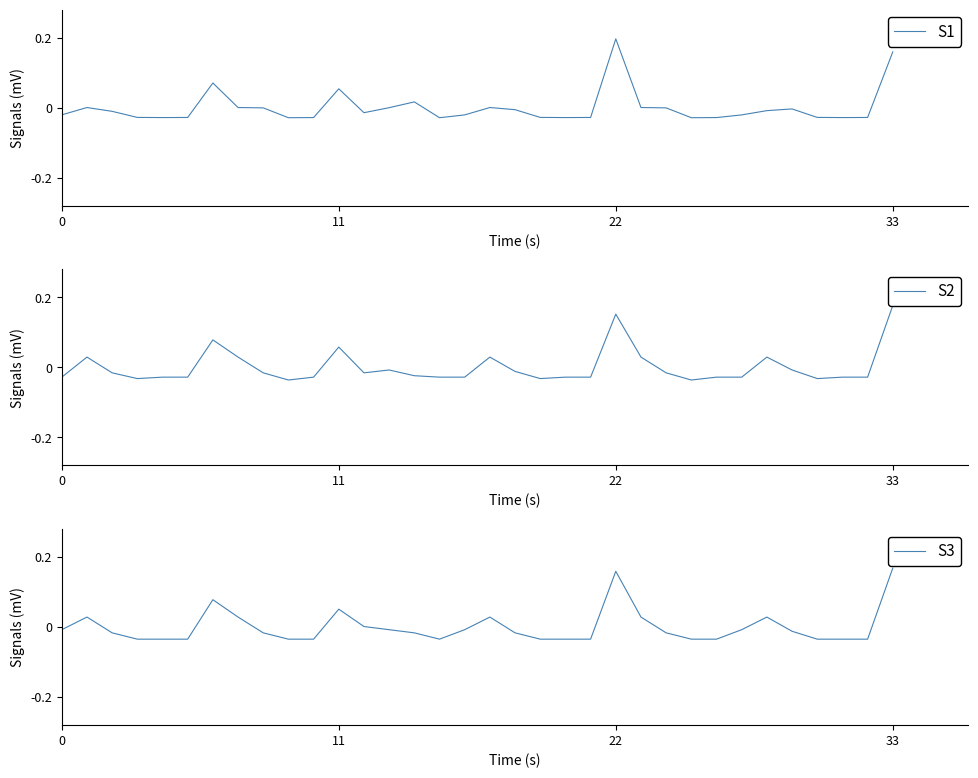

Is it true that S3 equals 0.3 at 33?

False